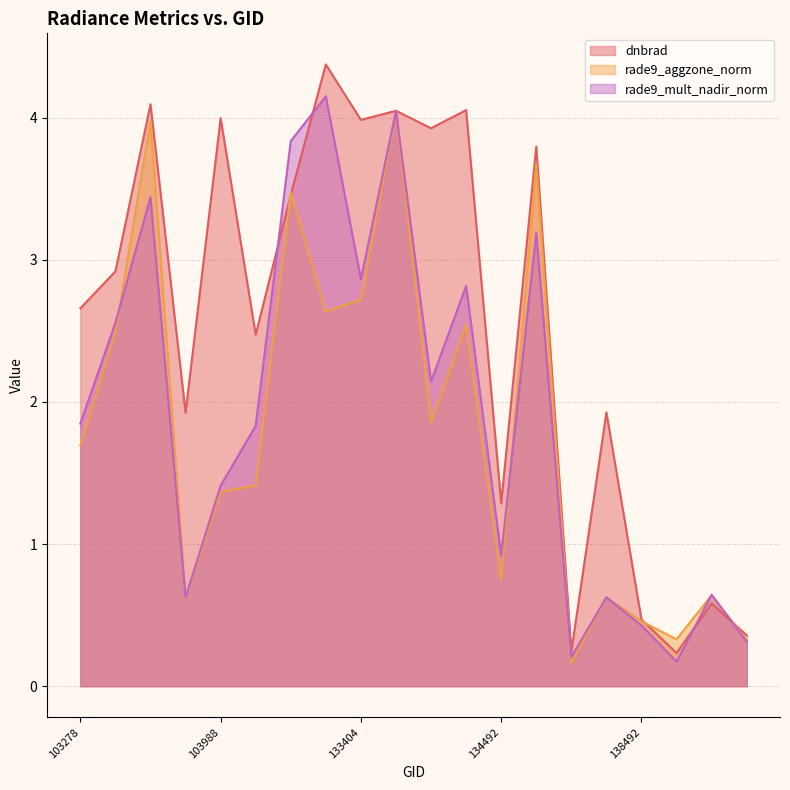

How many lines are shown in the chart?

3